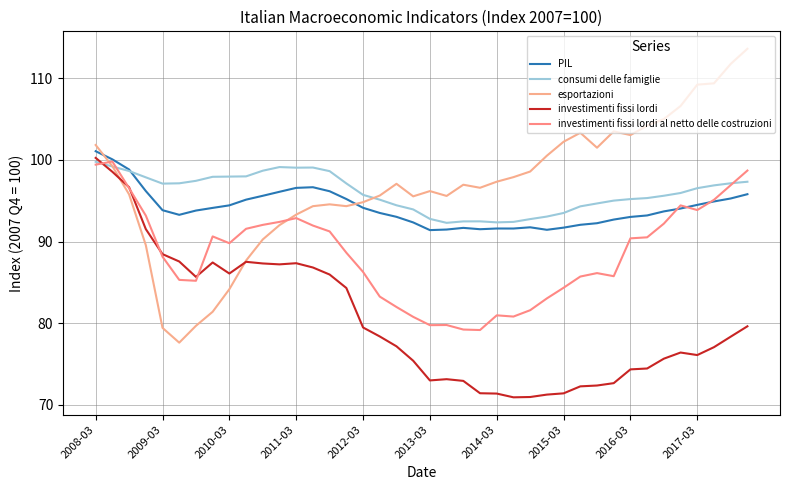

What are all the series names shown in the legend?

PIL, consumi delle famiglie, esportazioni, investimenti fissi lordi, investimenti fissi lordi al netto delle costruzioni